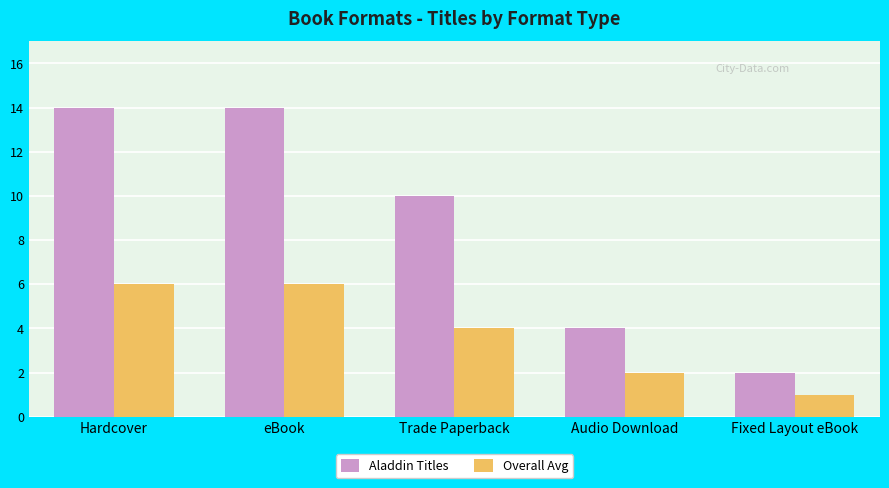

List the series in order of their peak value, lowest first.

Overall Avg, Aladdin Titles